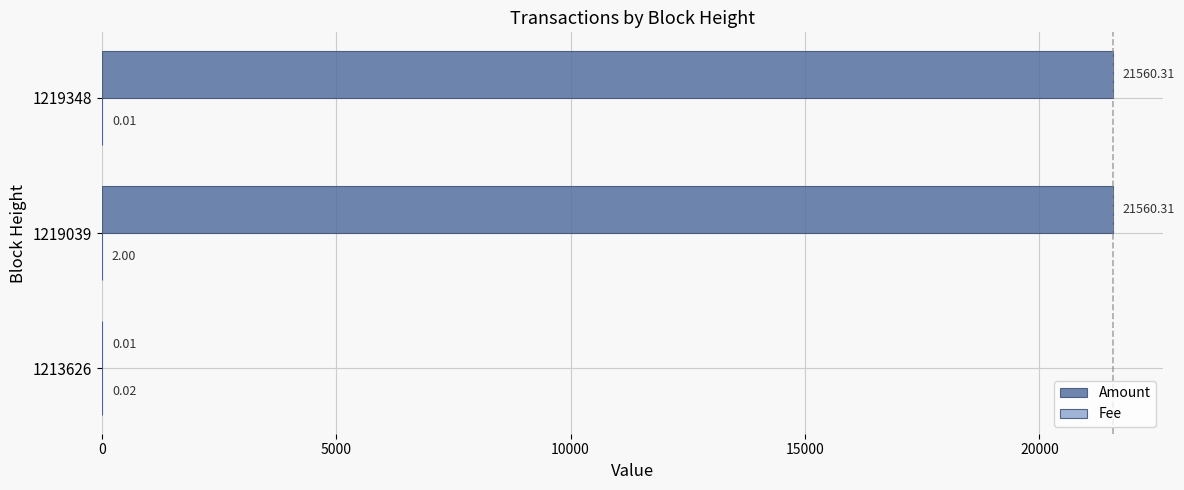

Which series has the largest total across all categories?

Amount